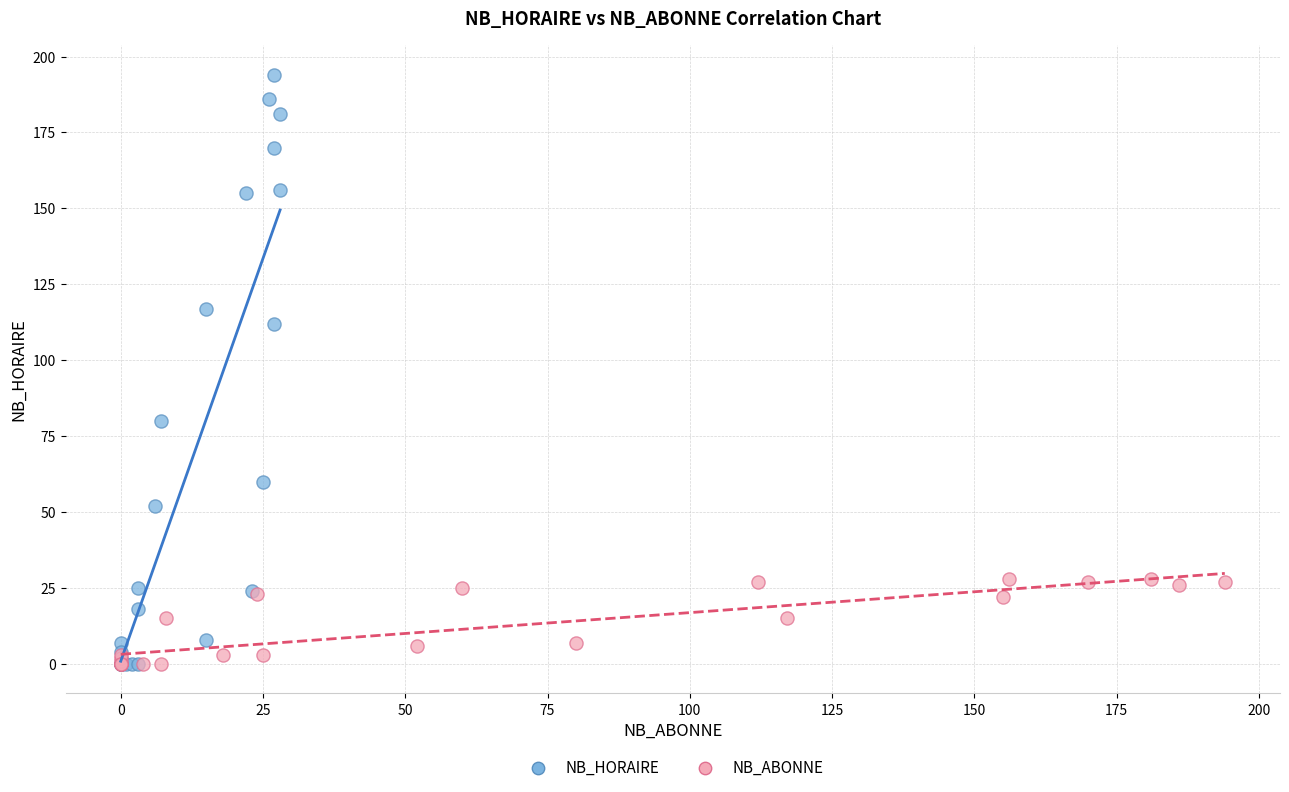

Which series contains the highest Y value?

NB_HORAIRE